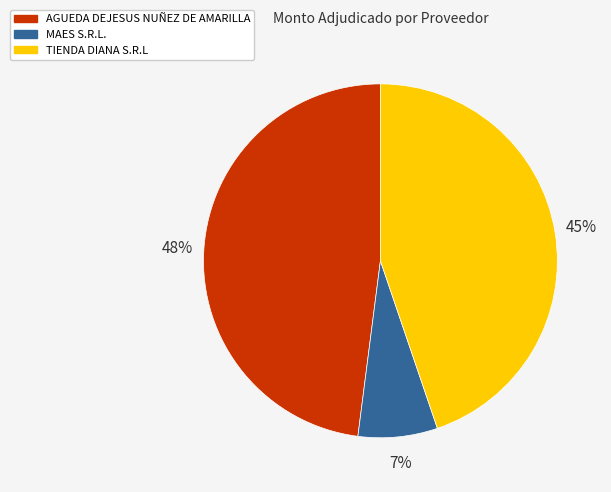

Approximately how many times larger is the value at MAES S.R.L. compared to TIENDA DIANA S.R.L?

0.2